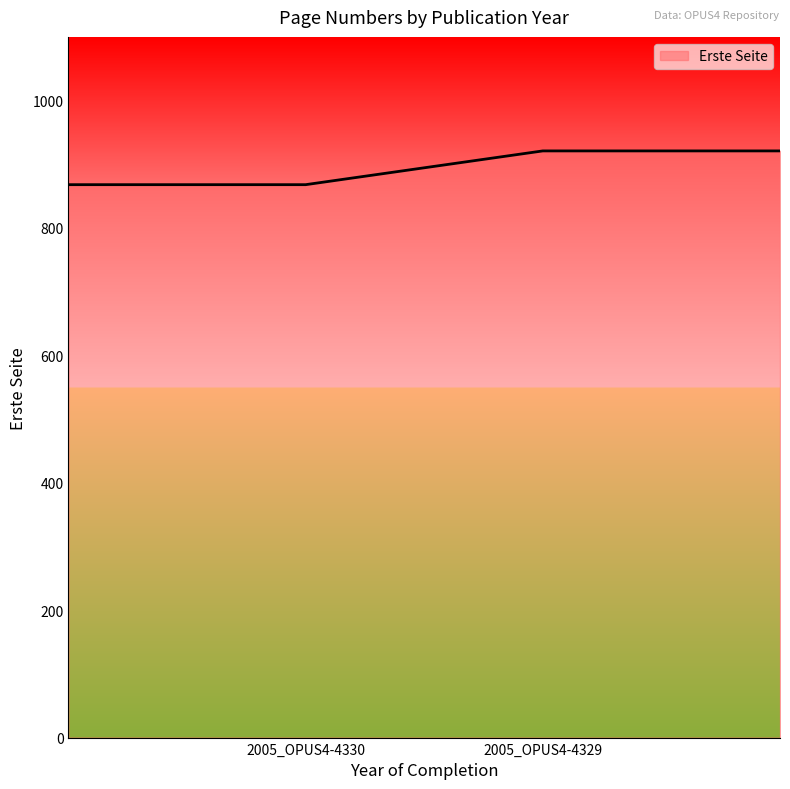

What is the minimum value shown in the chart?

868